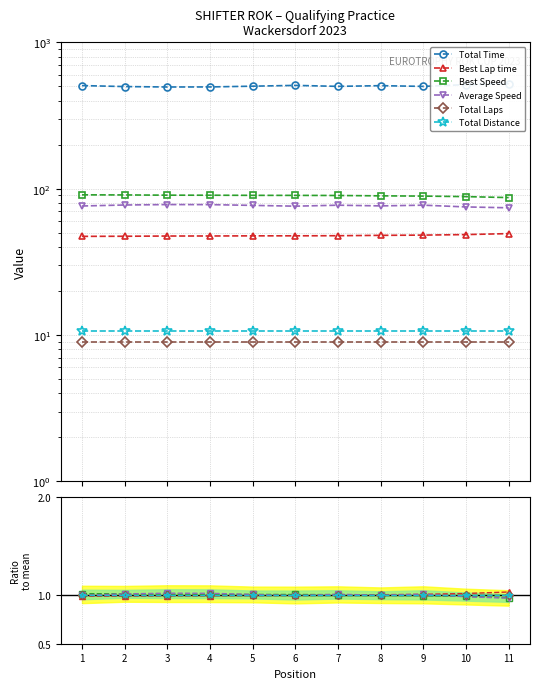

What is the minimum value shown in the chart?

1.0